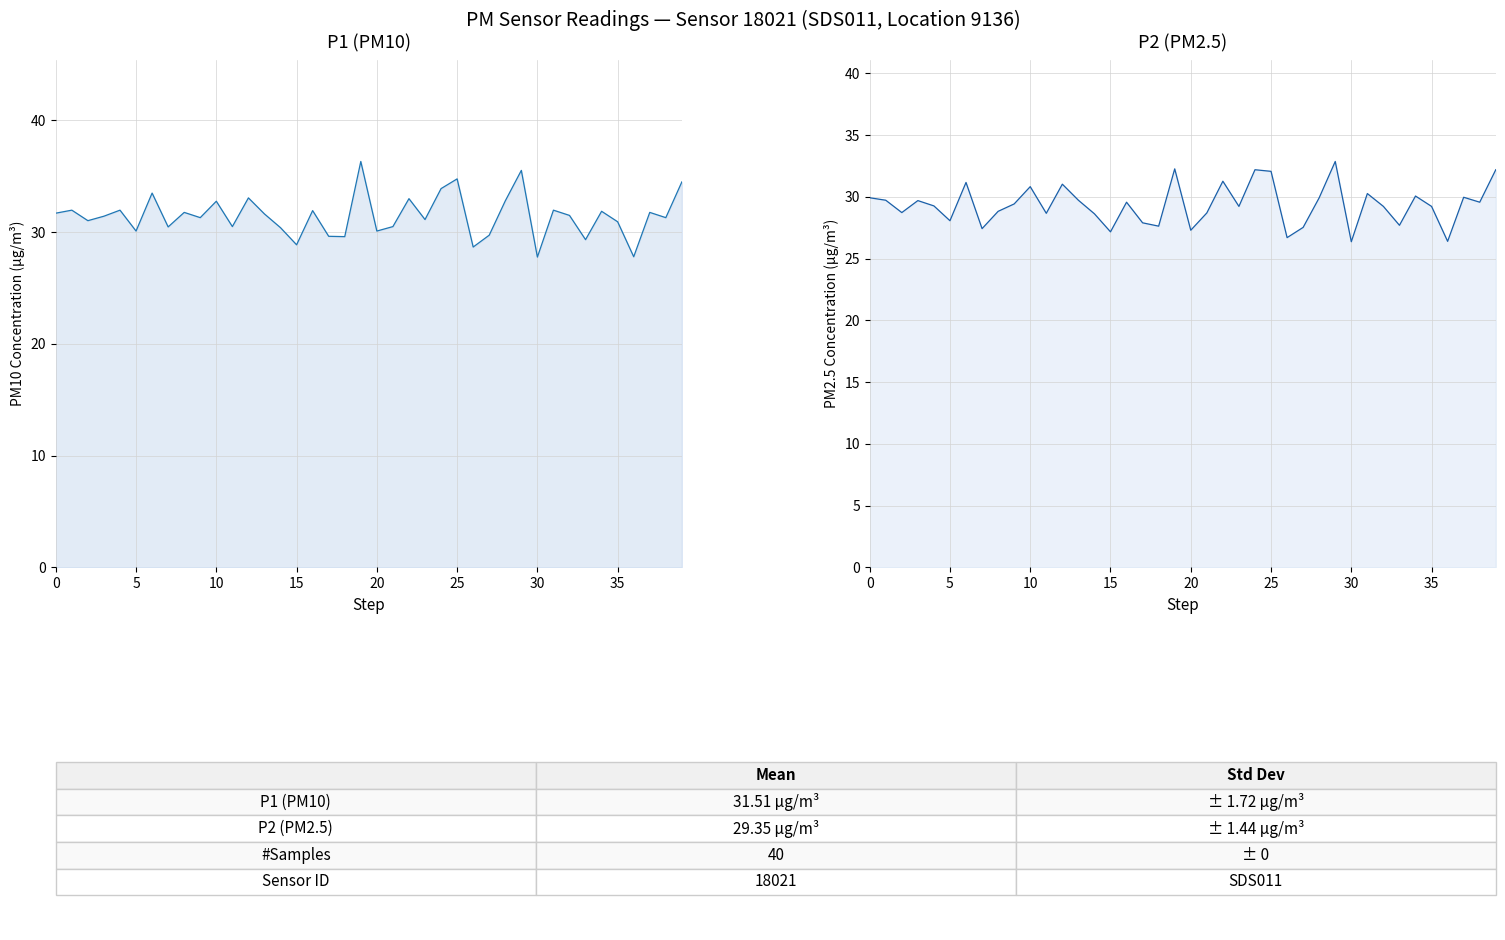

What is the label of the 30th point from the right?

10